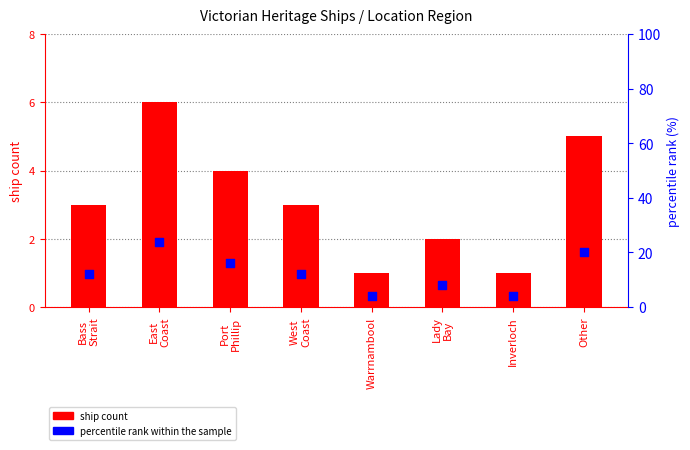

At how many categories does at least one series exceed 8?

5